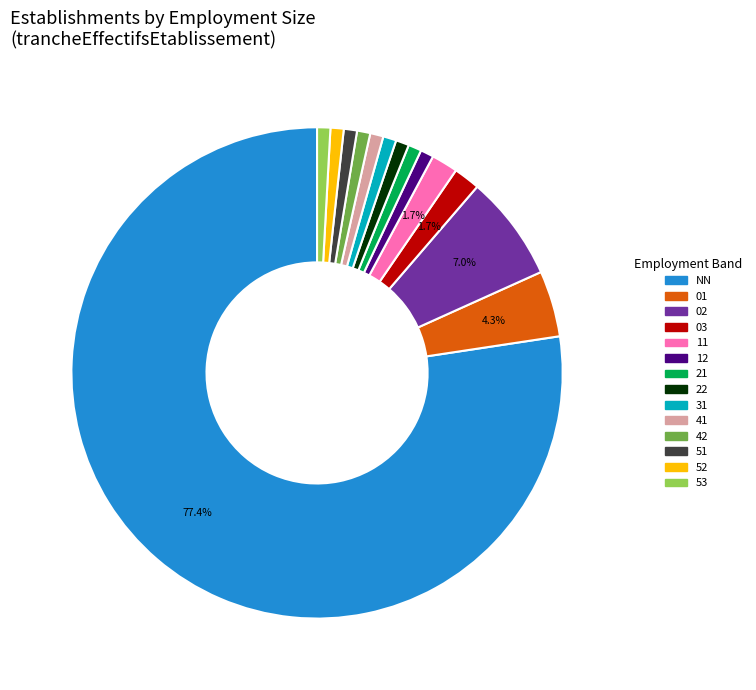

Which category accounts for the majority?

NN